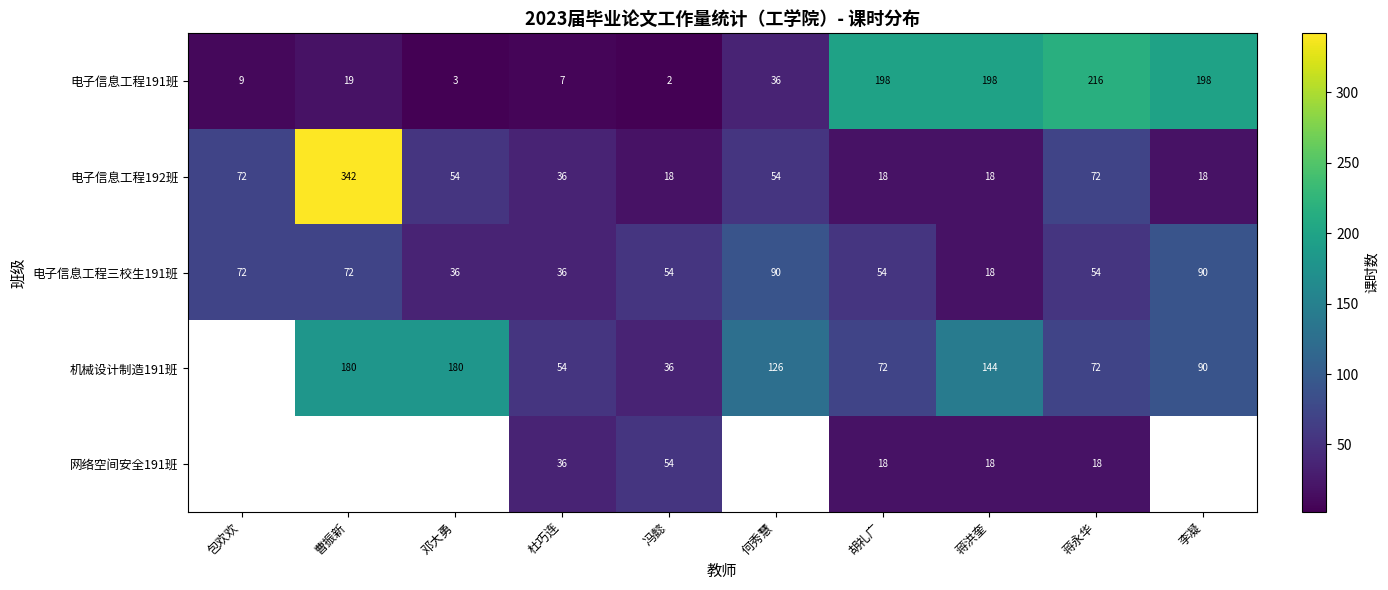

What is the difference between the highest and lowest values at 何秀慧?

90.0